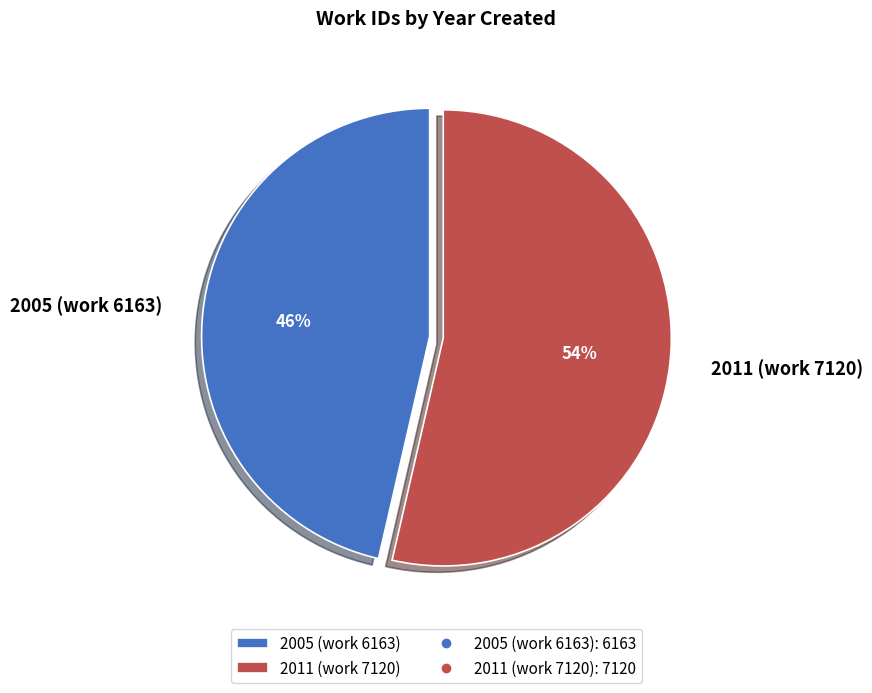

Rank the categories by value from lowest to highest.

2005 (work 6163), 2011 (work 7120)